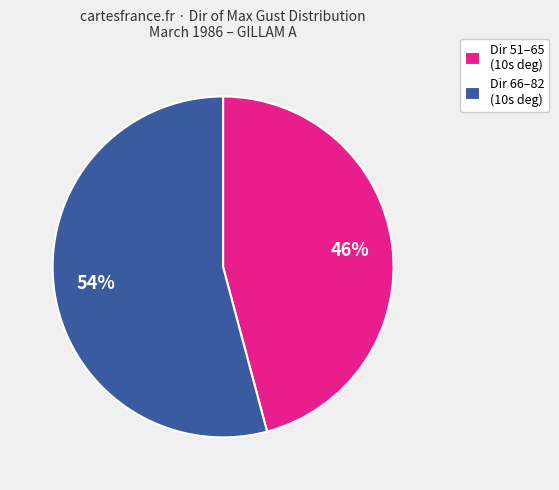

To the nearest percent, what percentage of the pie is Dir 51–65 (10s deg)?

46%